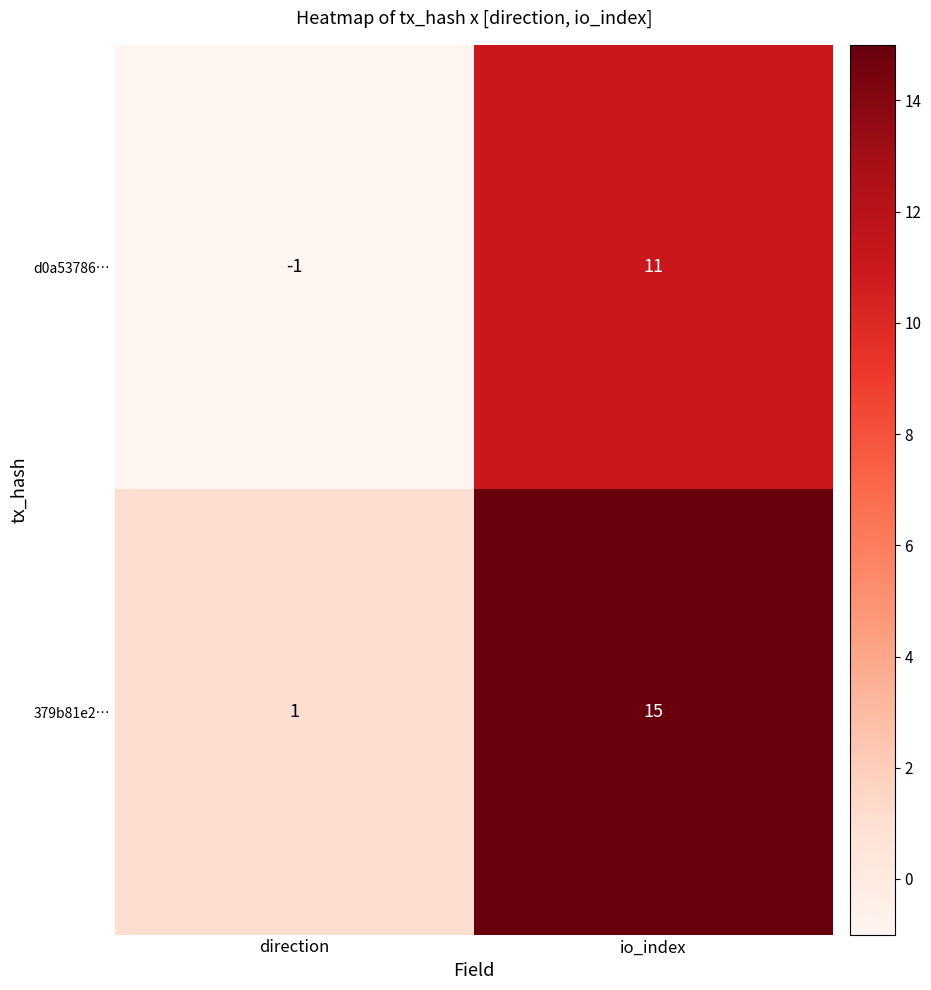

Which label corresponds to the largest value in the chart?

io_index